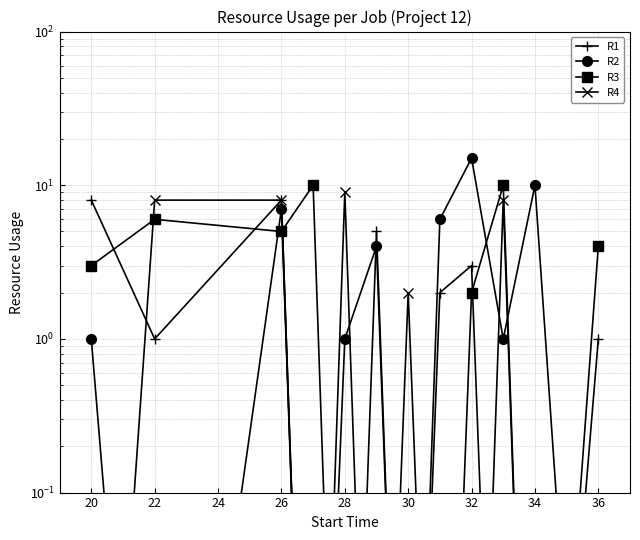

After their last crossing, which series has the higher values: R2 or R4?

R2